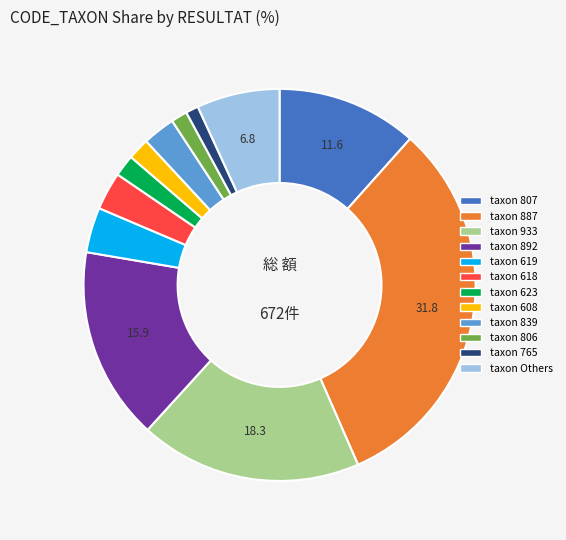

Is there any slice that represents more than half of the pie?

No